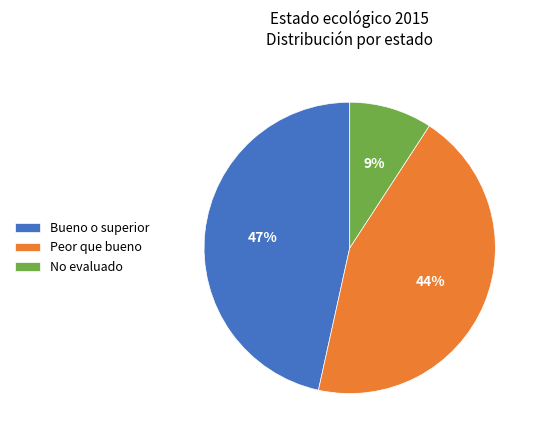

Does any single category account for the majority?

No